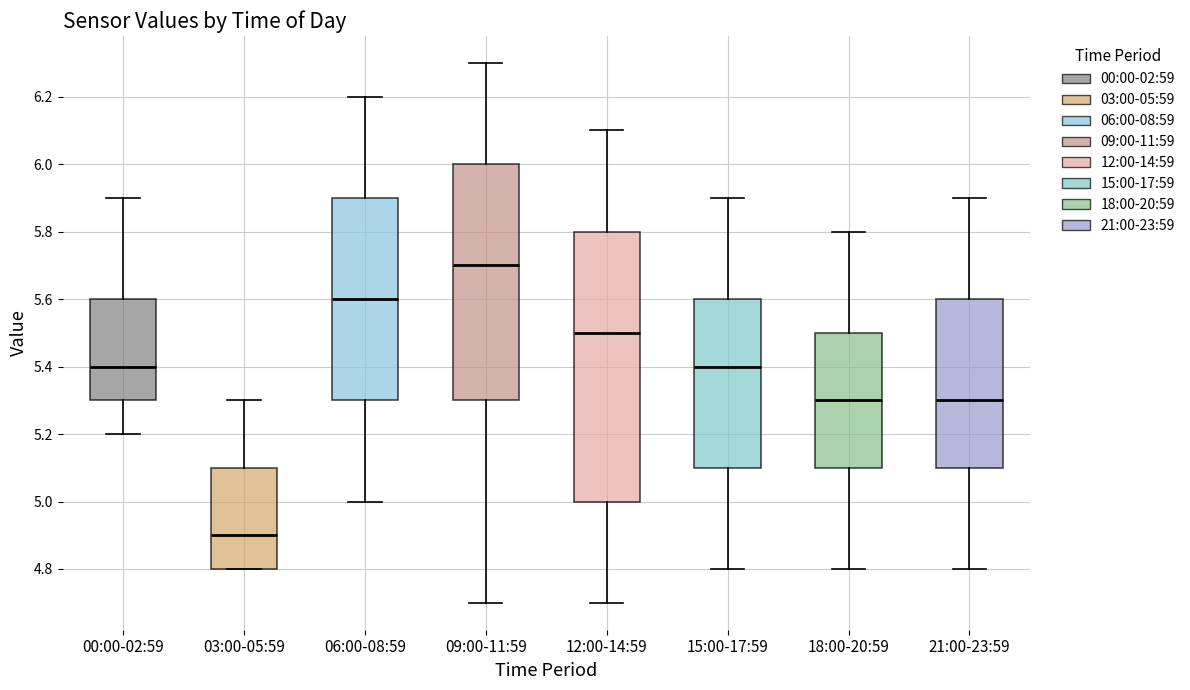

Which box has the lowest median line?

03:00-05:59